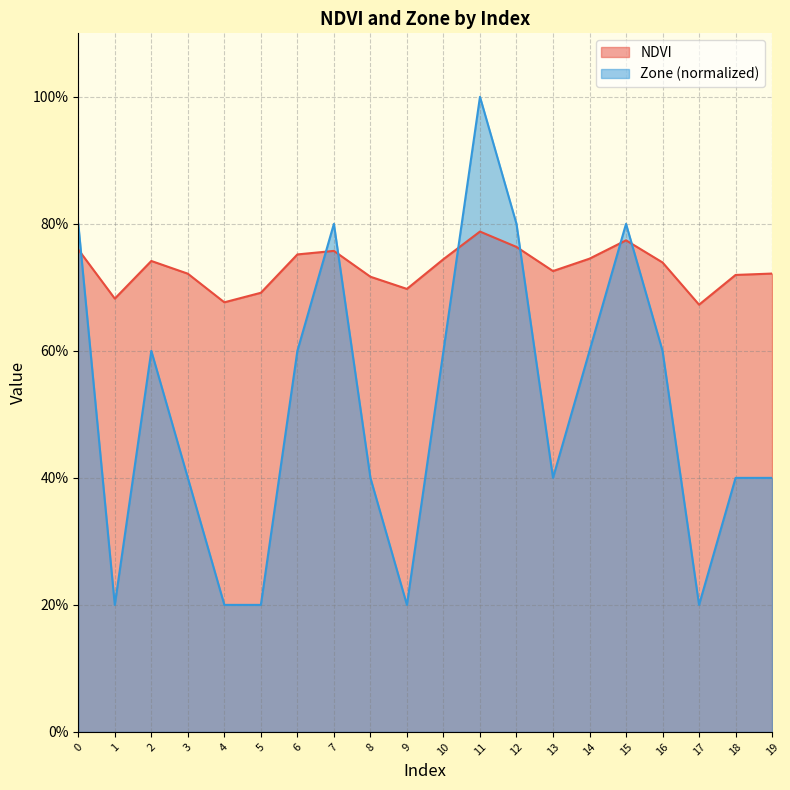

How many times do NDVI and Zone cross each other?

7